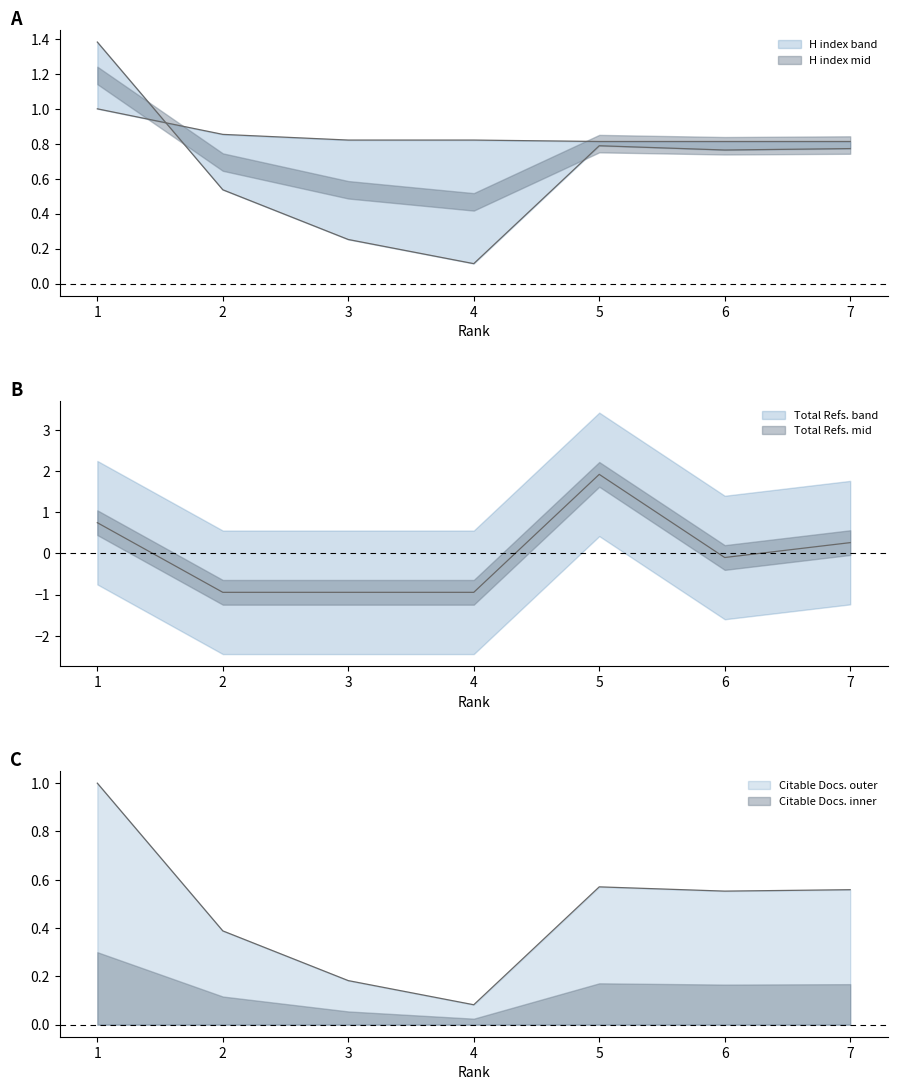

What is the value of the Total Refs. point at the 7th from the left?

0.3